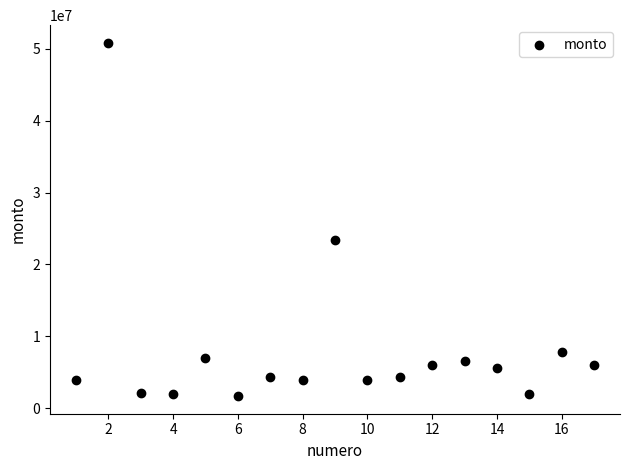

What is the range of Y values (max minus min)?

49130000